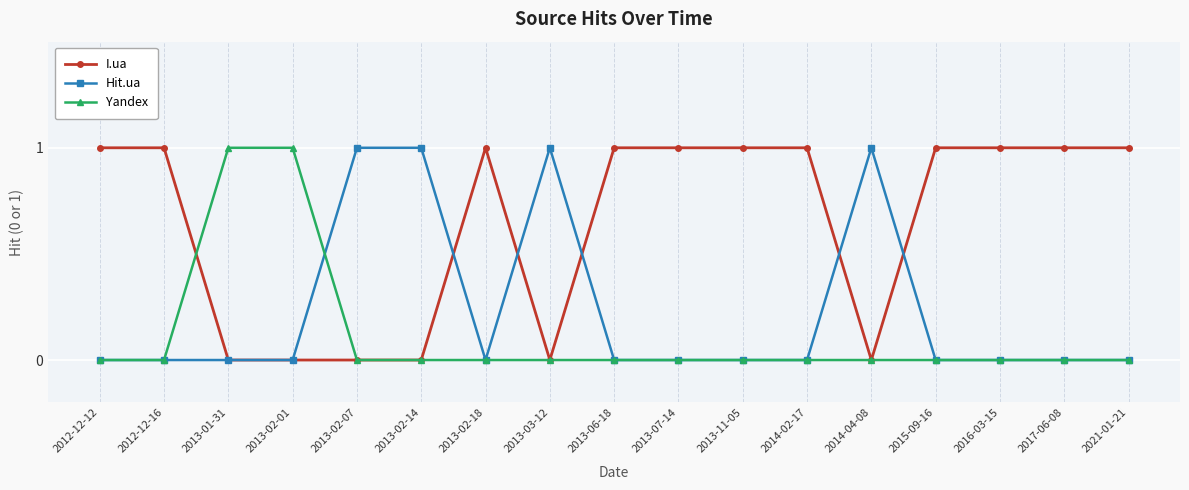

What is the total value across all series at 2013-02-18?

1